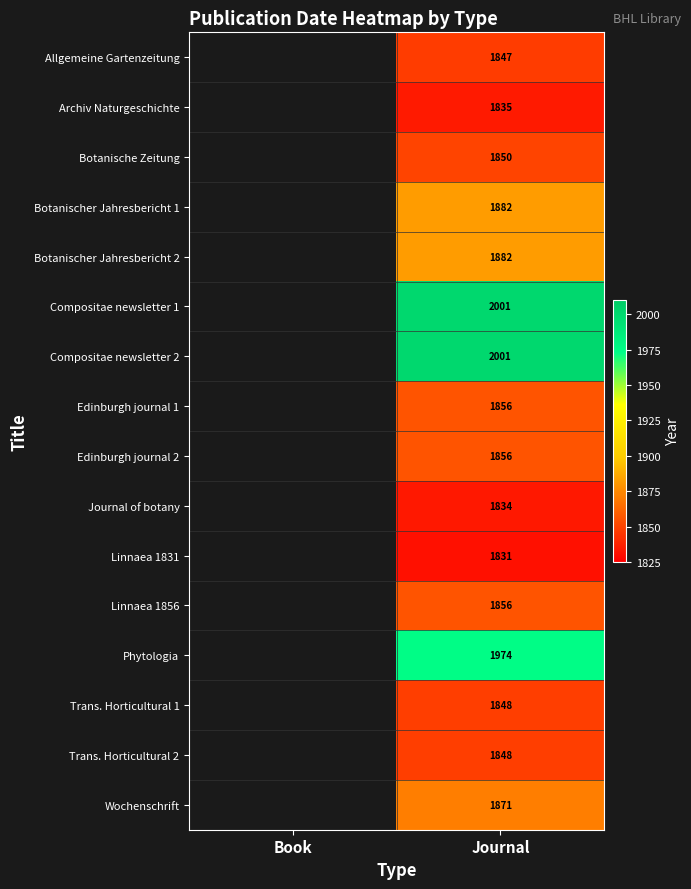

What is the spread (max minus min) of values at Journal?

170